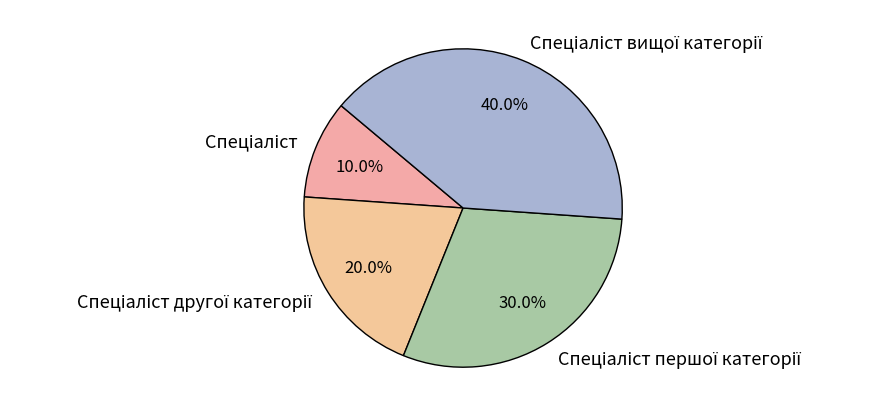

Count the number of slices in the pie.

4